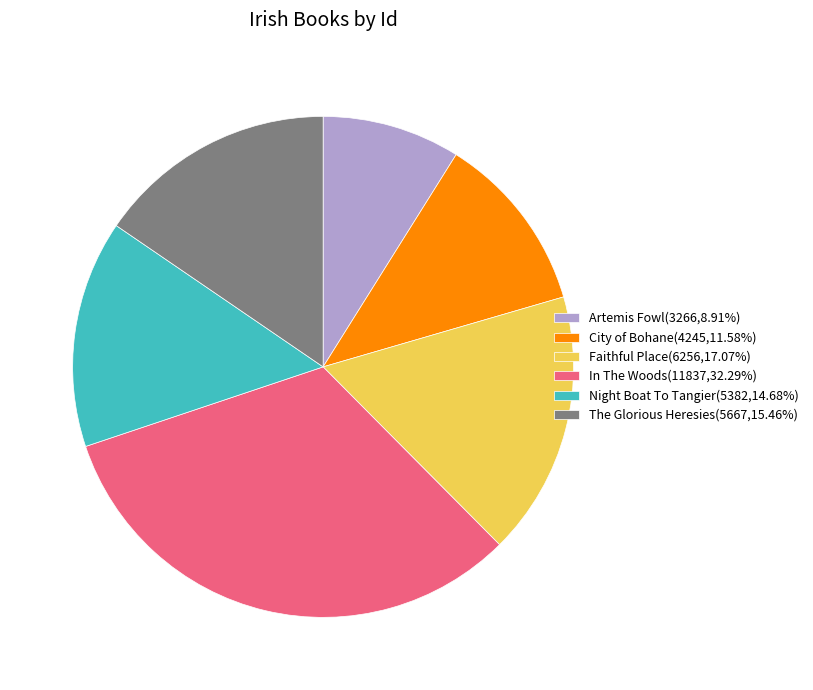

What is the ratio of the value at In The Woods(11837,32.29%) to the value at Faithful Place(6256,17.07%)?

1.9